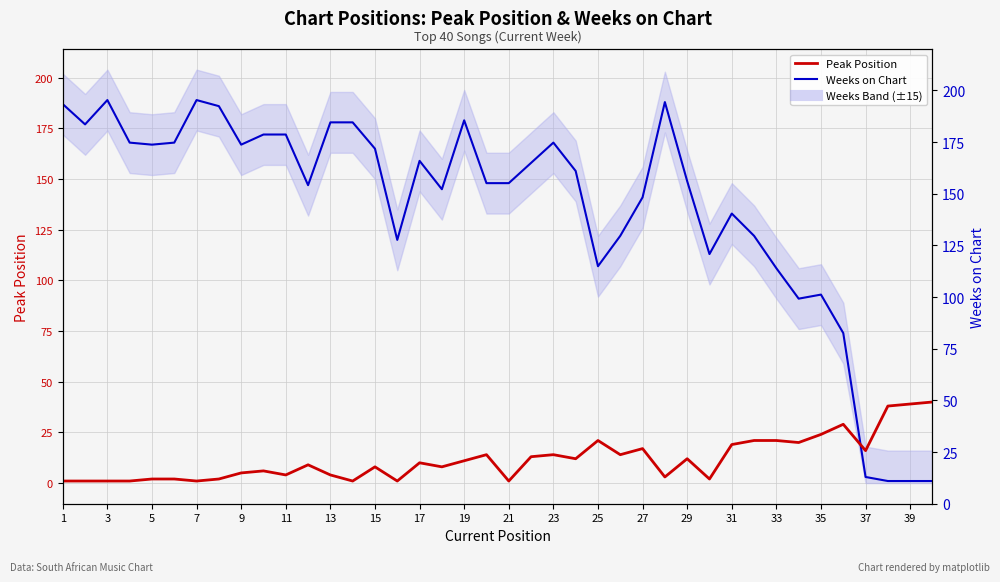

At which label does Peak Position reach its minimum?

1